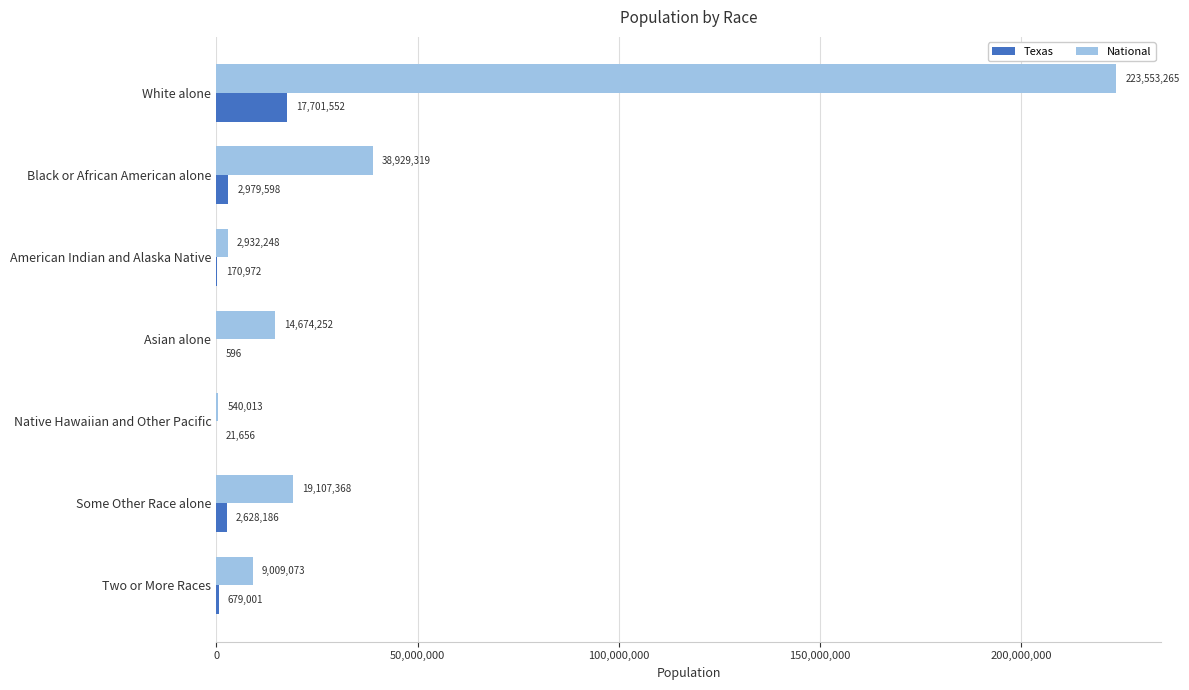

What is the sum of the Texas values at Asian alone and Native Hawaiian and Other Pacific?

22252